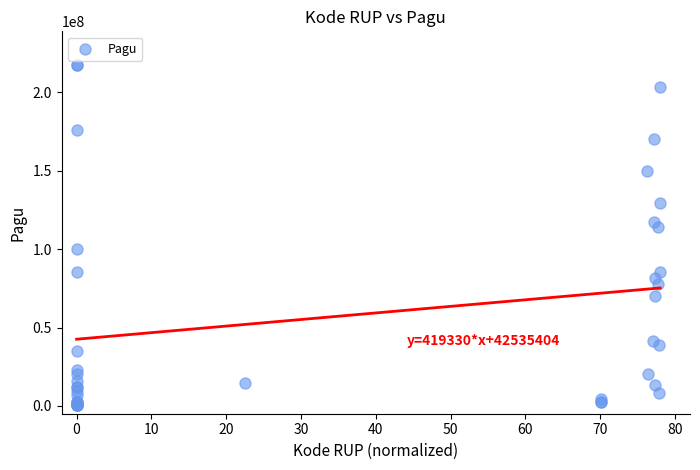

What Y value in the scatter plot is closest to 108830000?

114296000